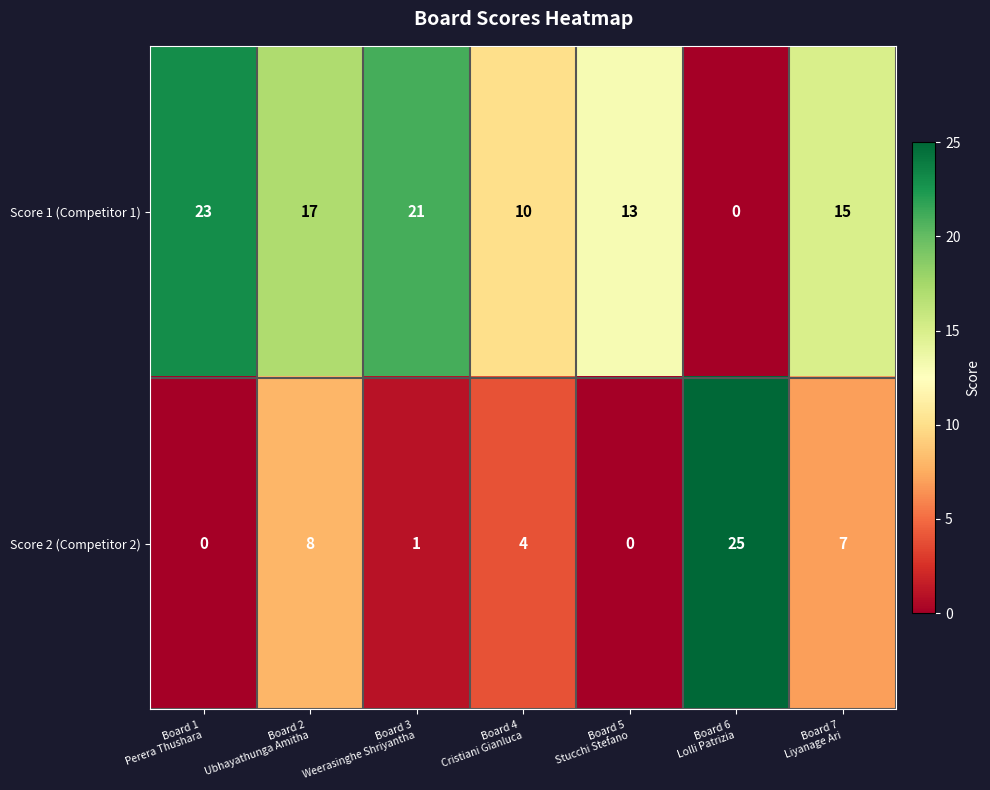

At how many categories does at least one series exceed 0?

7